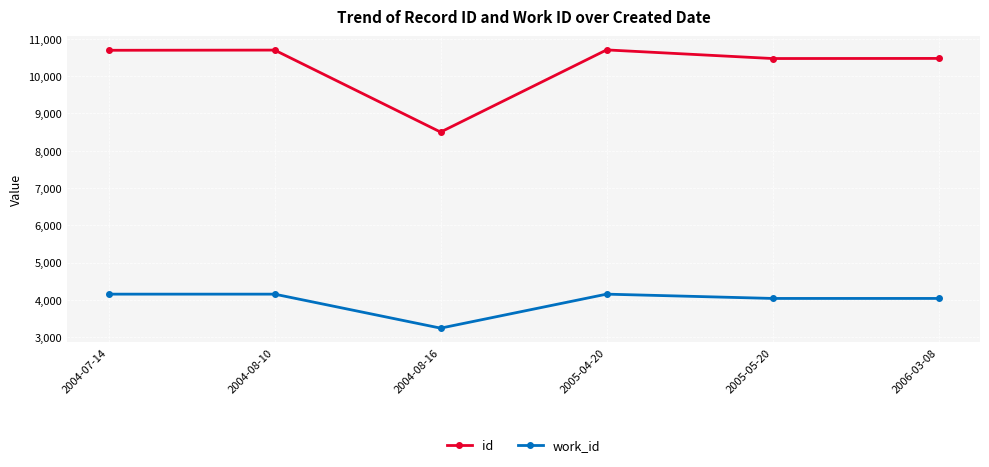

Does the chart have visible grid lines?

Yes